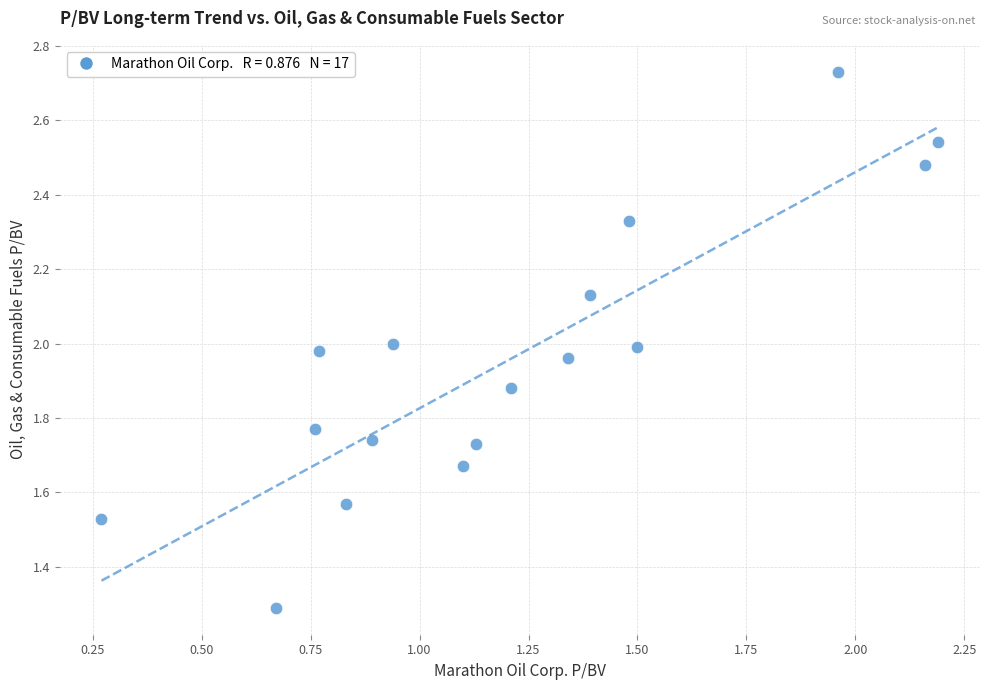

What is the range of Y values (max minus min)?

1.4